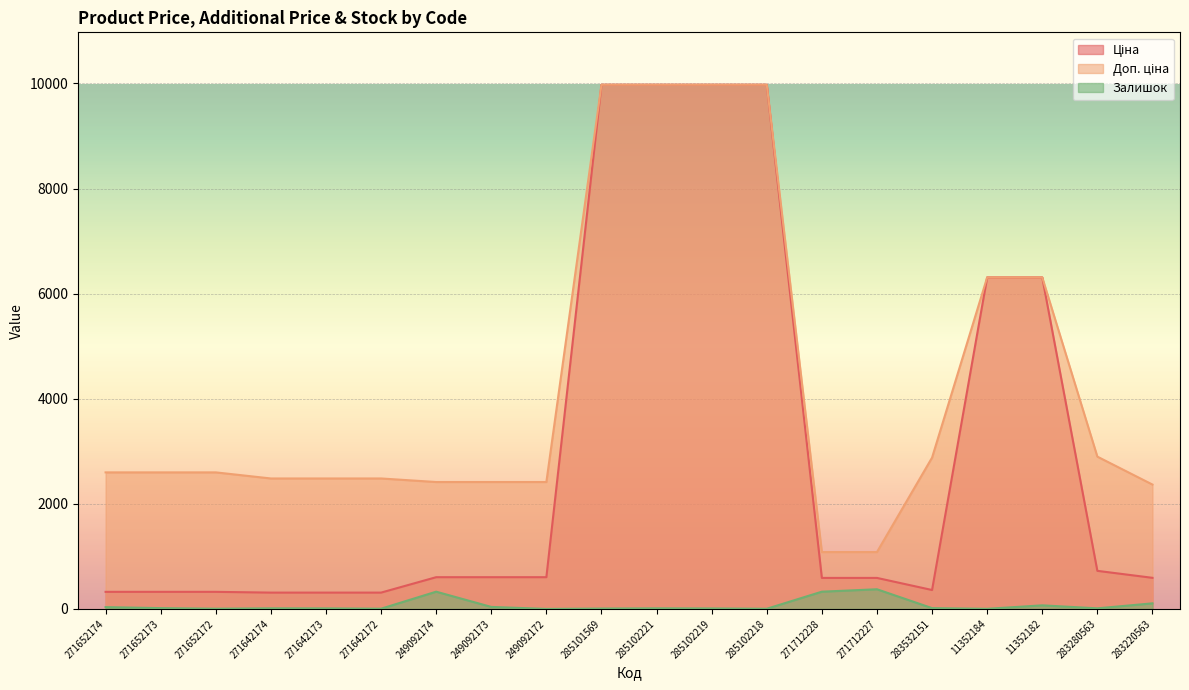

What is the value of the Залишок point at the 15th from the left?

374.0